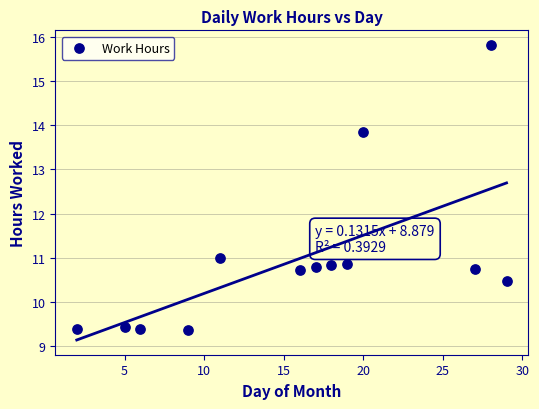

What is the range of X values (max minus min)?

27.0